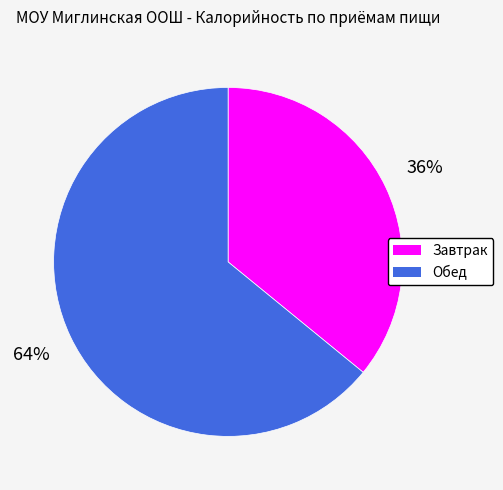

The Завтрак slice represents 27% of the pie. True or false?

False